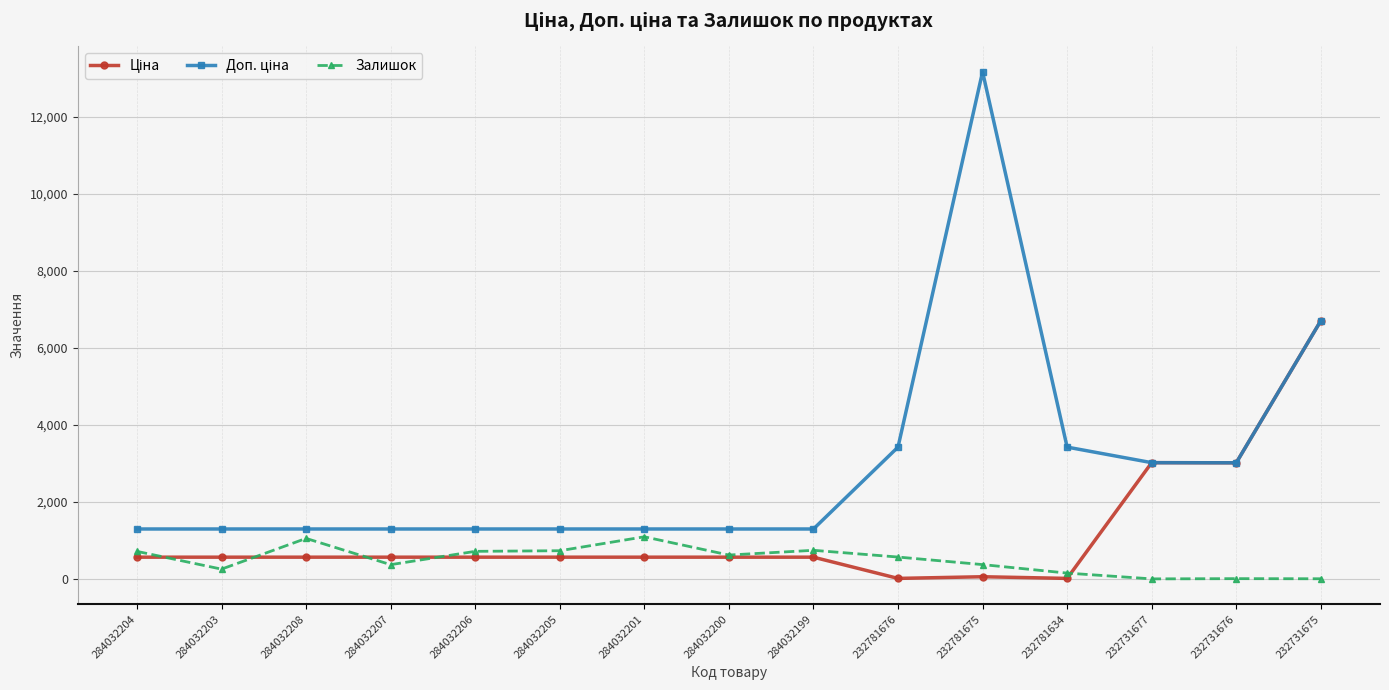

Is it true that Залишок equals 256.0 at 284032203?

True